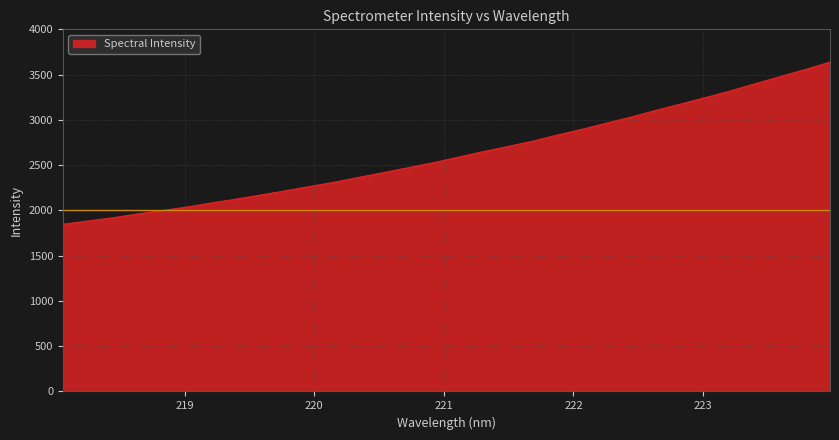

What is the greatest value displayed?

3638.7